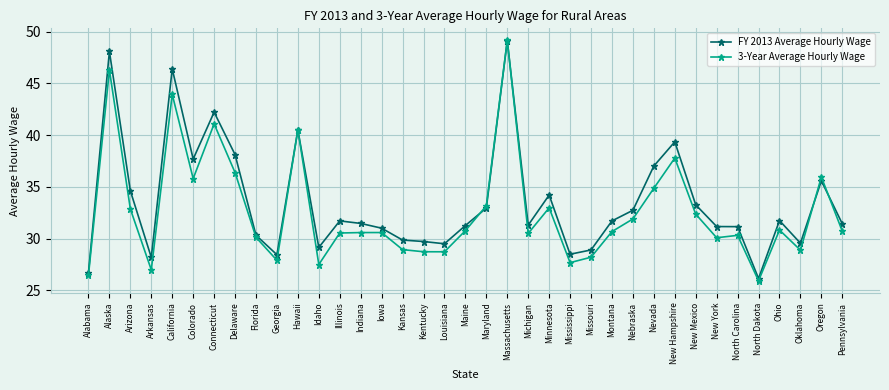

The 3-Year Average Hourly Wage series shows 30.8 at Ohio. True or false?

True